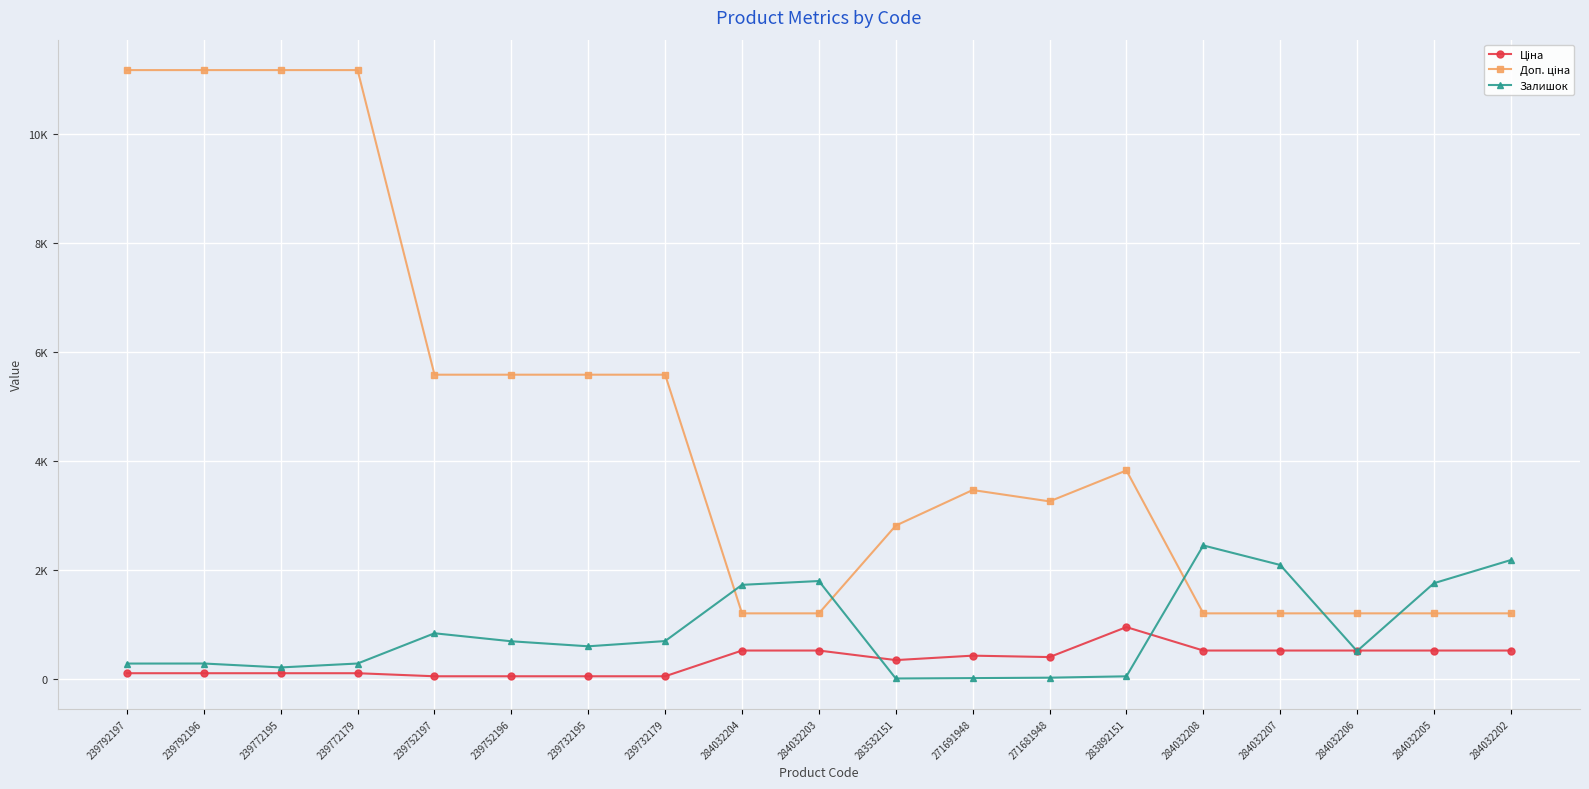

At which category does Залишок reach its first local peak?

239792196